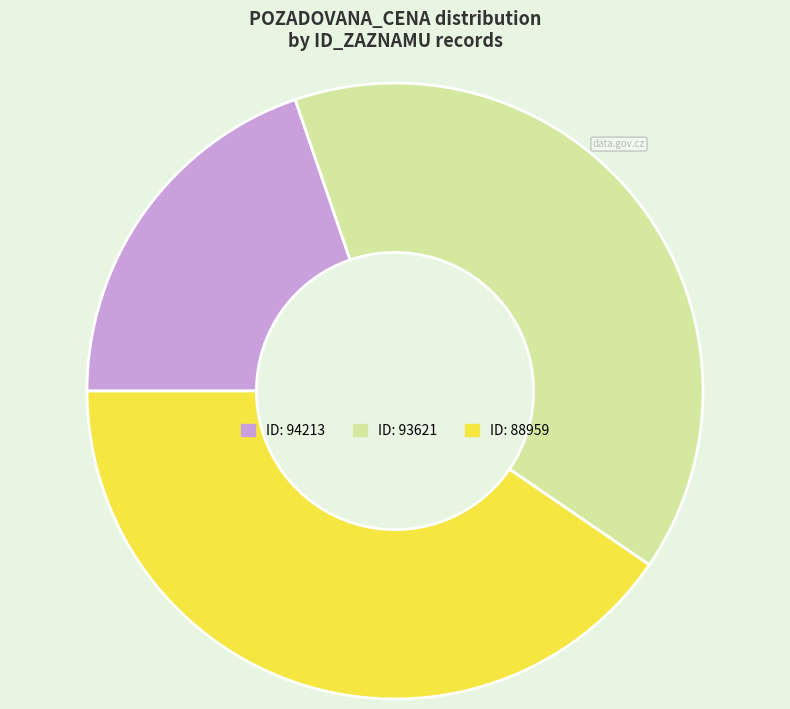

Is there any slice that represents more than half of the pie?

No